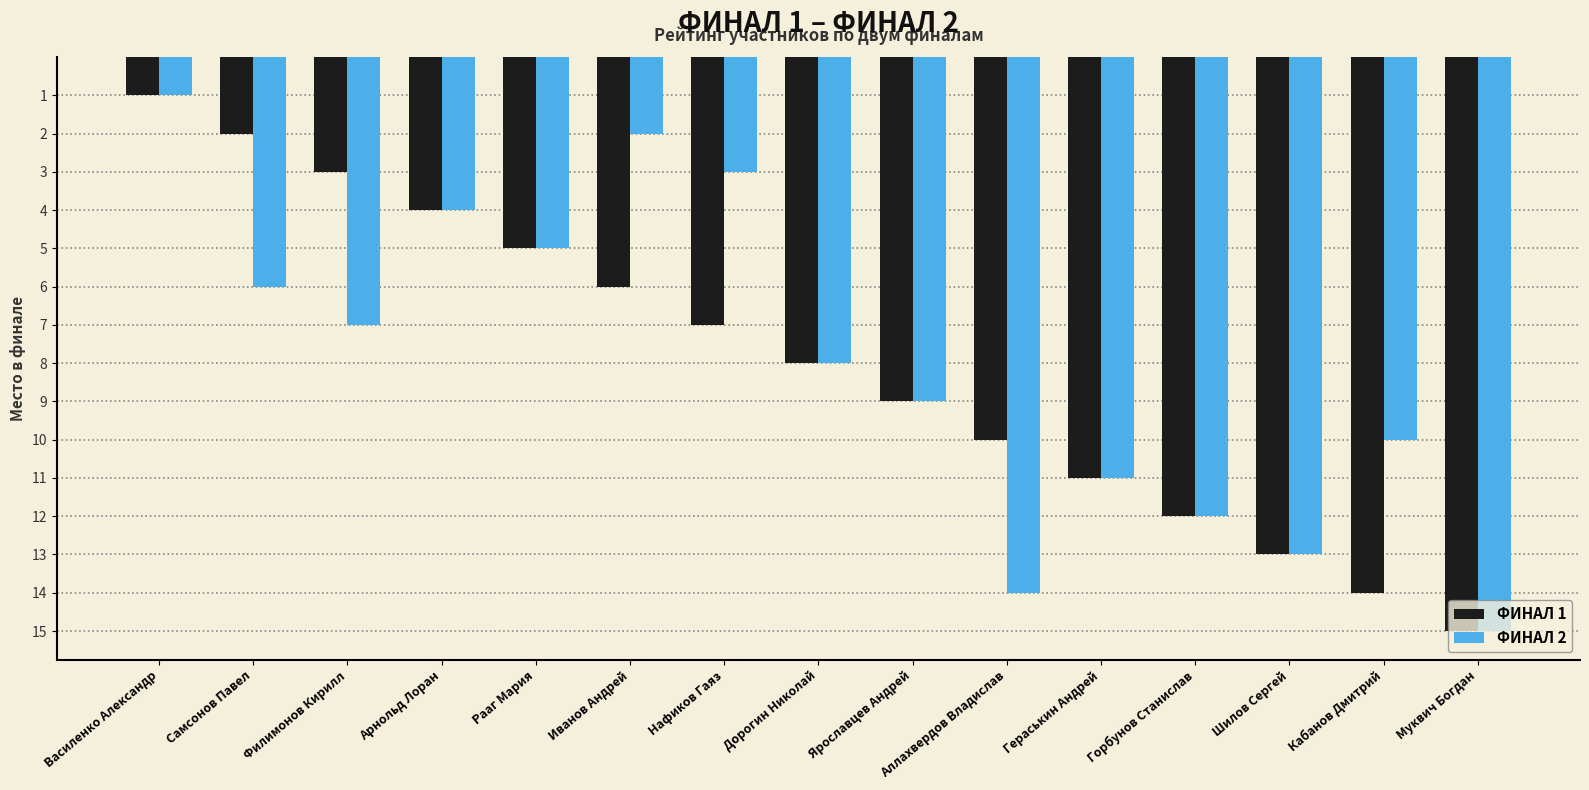

At which category is the sum across all series the highest?

Муквич Богдан